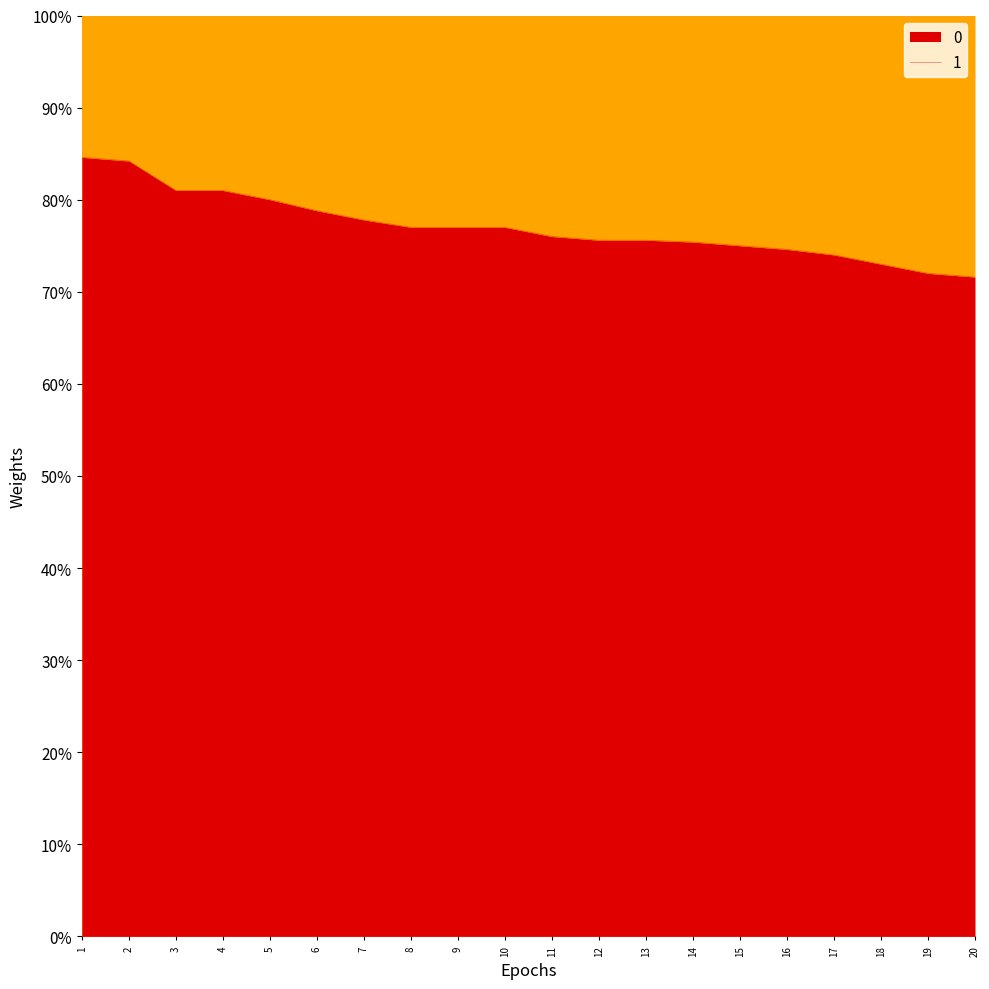

Reading left to right, what are all the values shown in this chart?

1=0.8	2=0.8	3=0.8	4=0.8	5=0.8	6=0.8	7=0.8	8=0.8	9=0.8	10=0.8	11=0.8	12=0.8	13=0.8	14=0.8	15=0.8	16=0.7	17=0.7	18=0.7	19=0.7	20=0.7